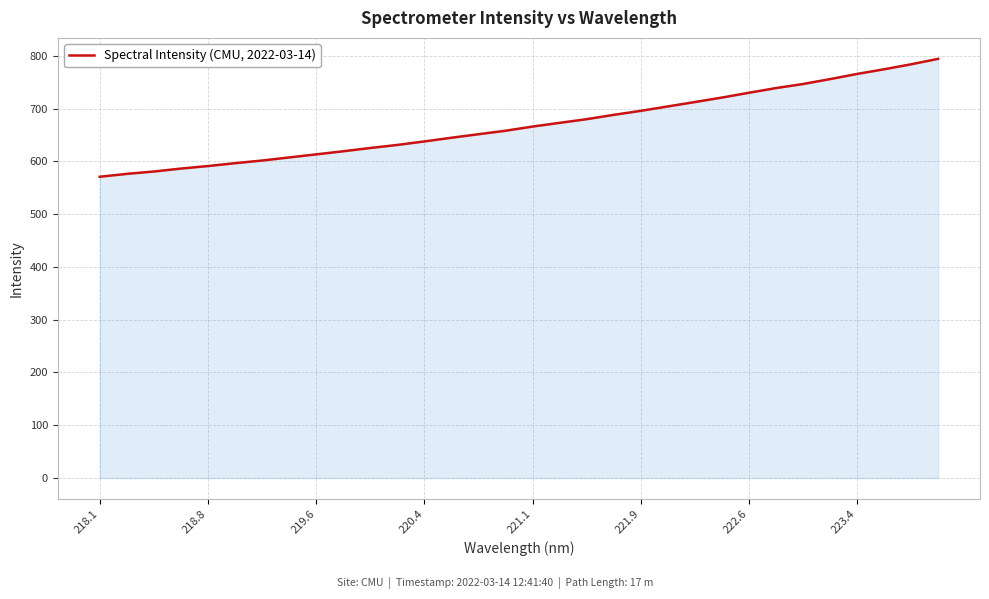

What is the minimum value shown in the chart?

570.8